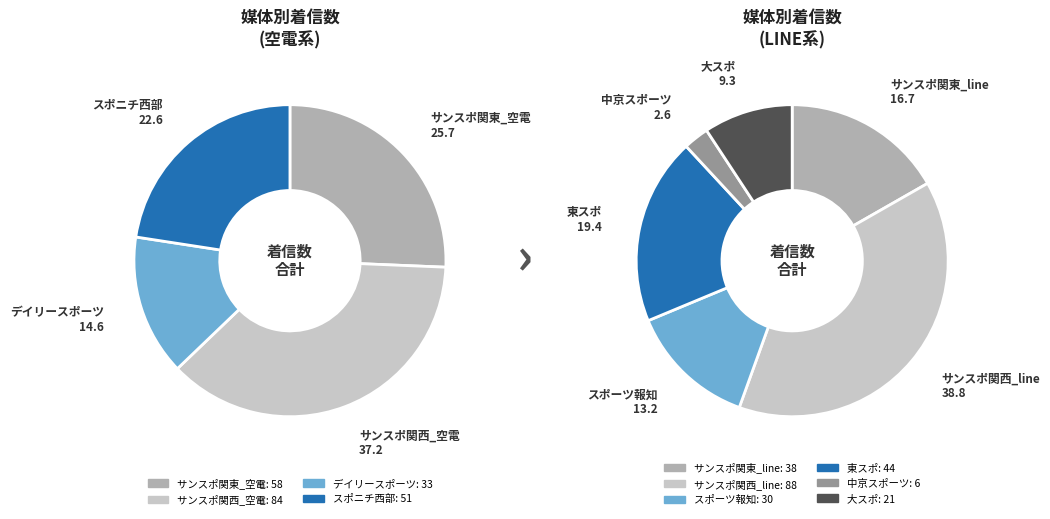

The 空電 slice represents 20% of the pie. True or false?

False